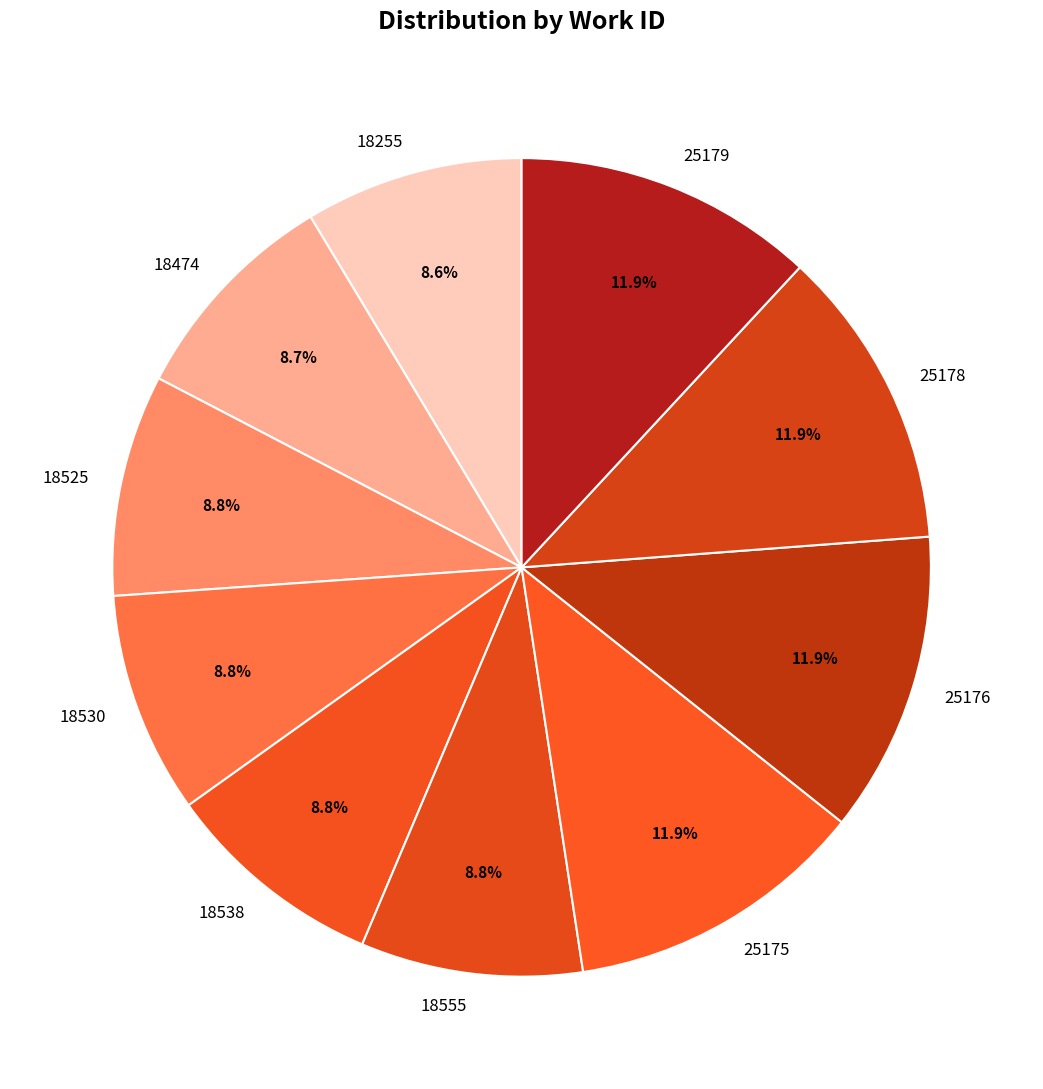

Count the number of slices in the pie.

10